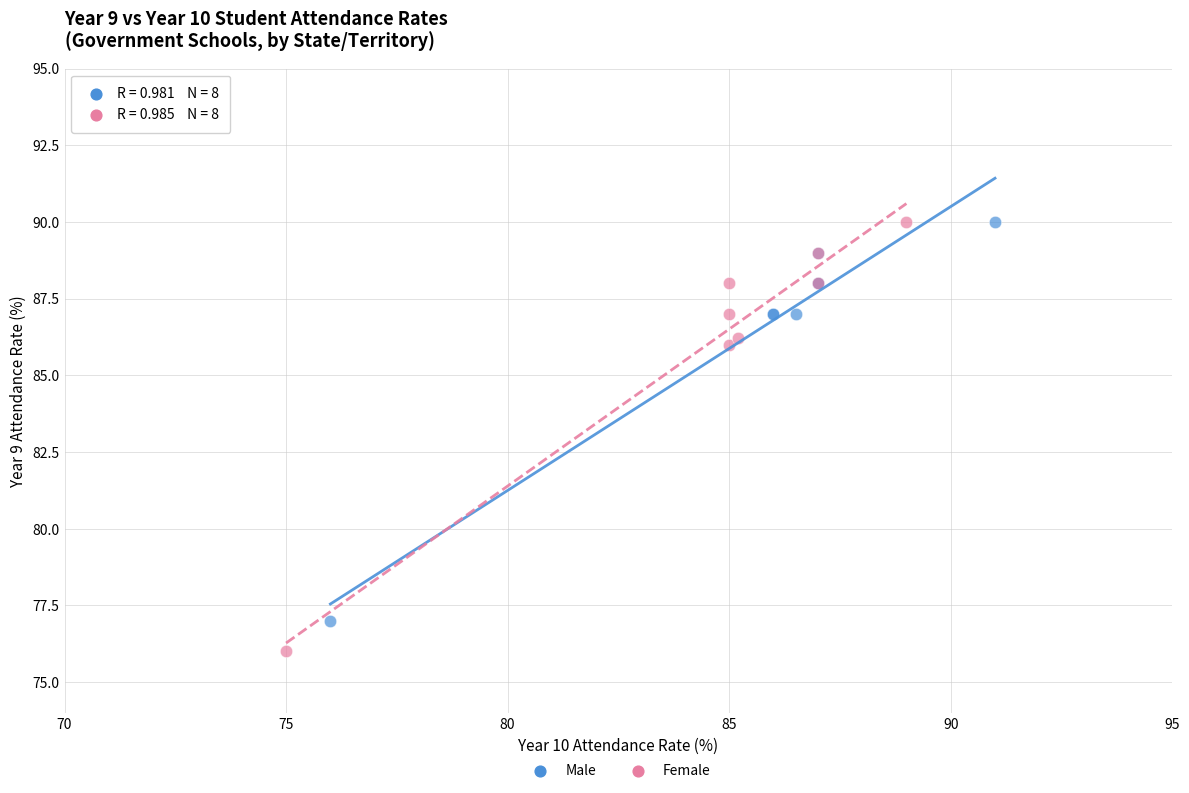

Which series has the widest spread of Y values?

Female